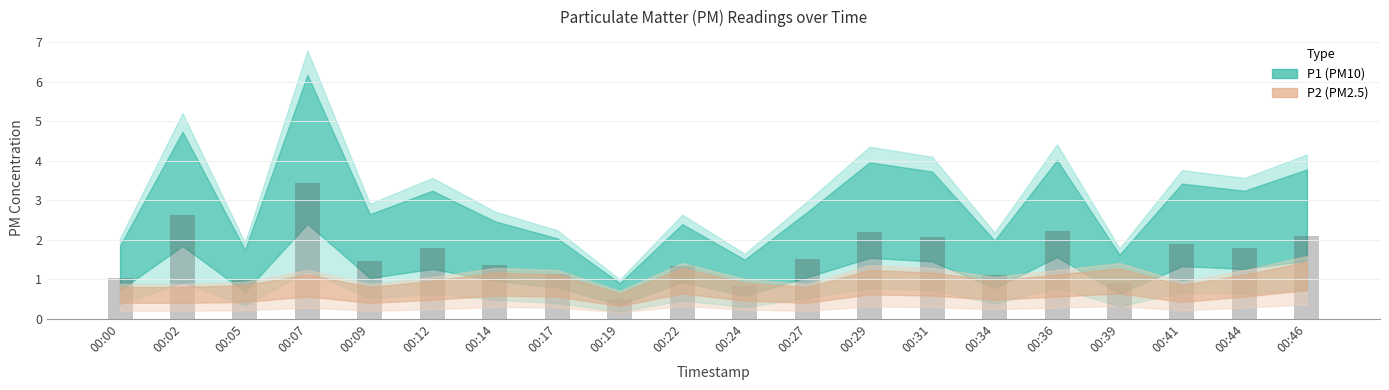

Are the bars horizontal?

No